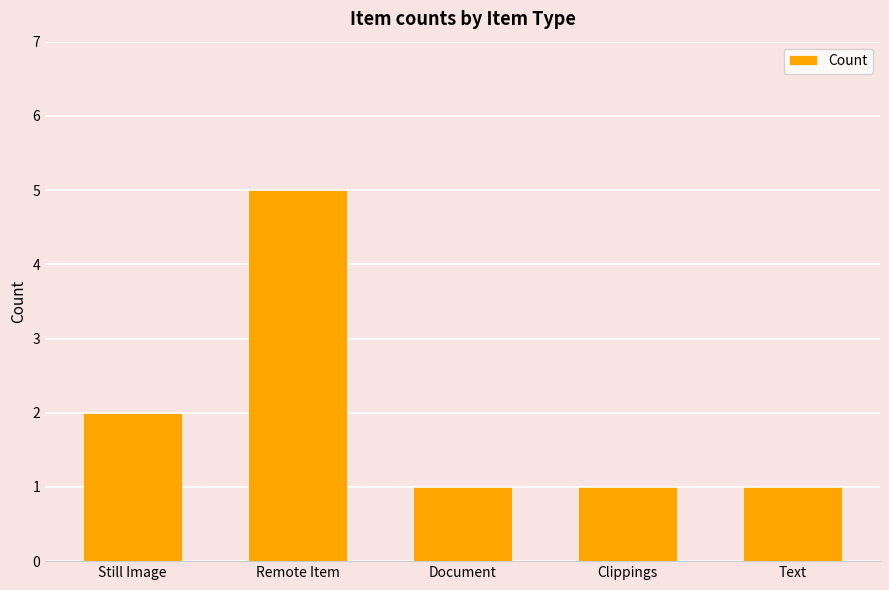

What is the difference between the maximum and second lowest values?

4